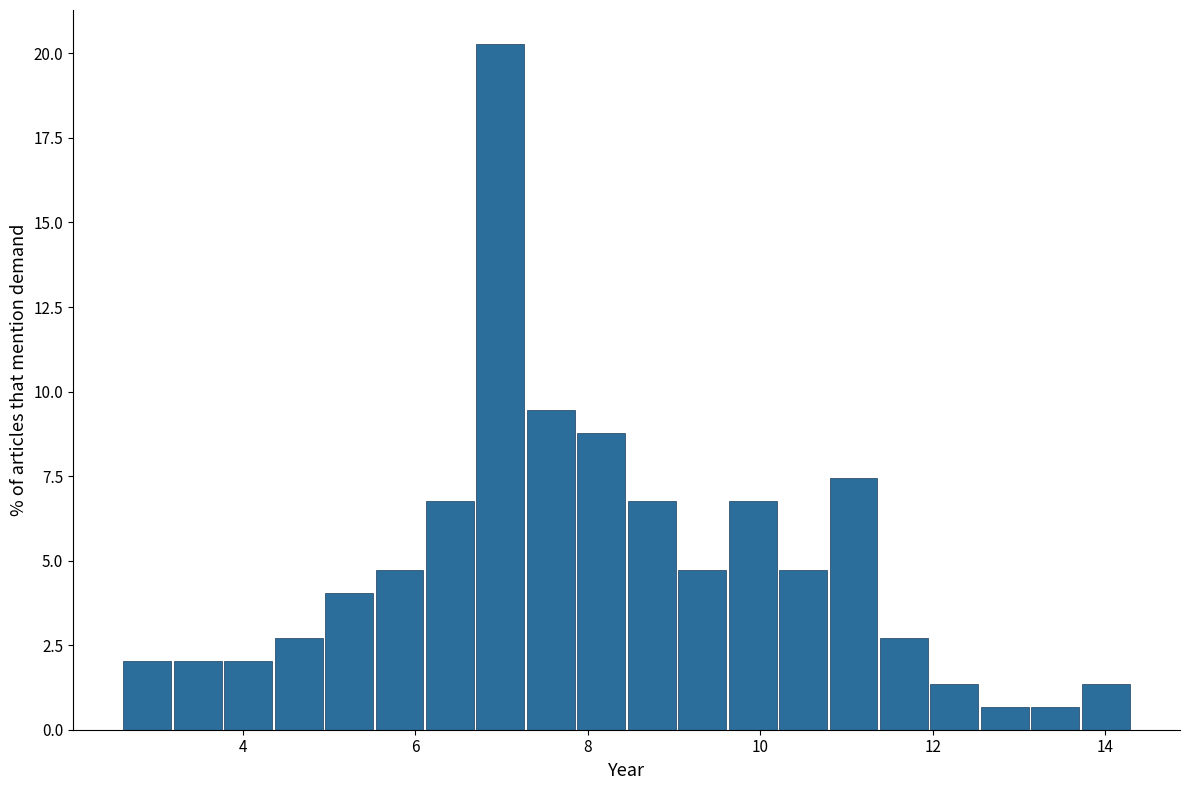

Around what value on the x-axis is the tallest bar? Give the approximate position of its centre, as read against the axis.

7.0